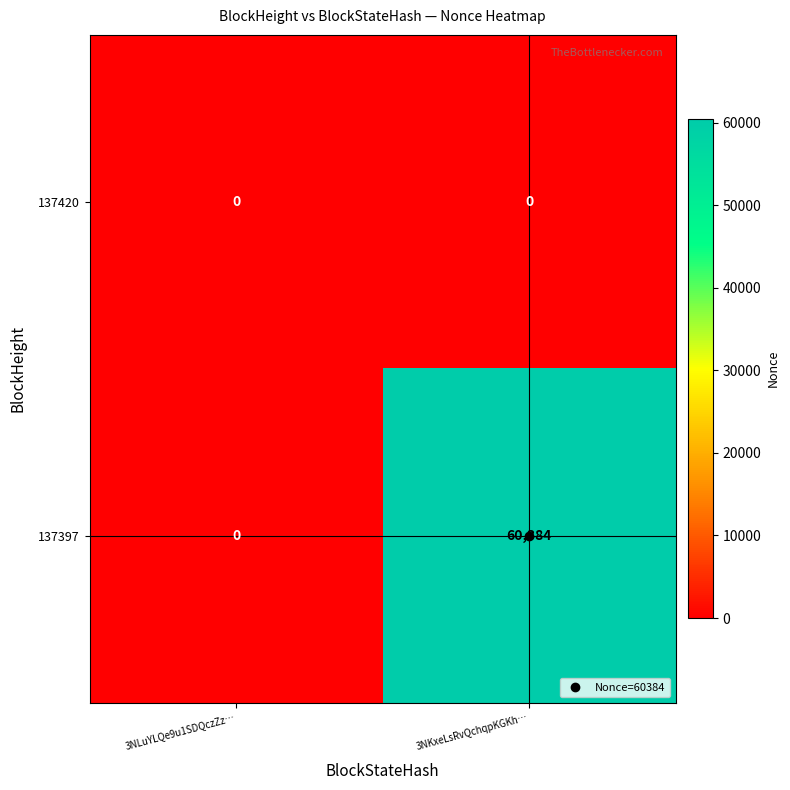

List the series in order of their peak value, lowest first.

137420, 137397